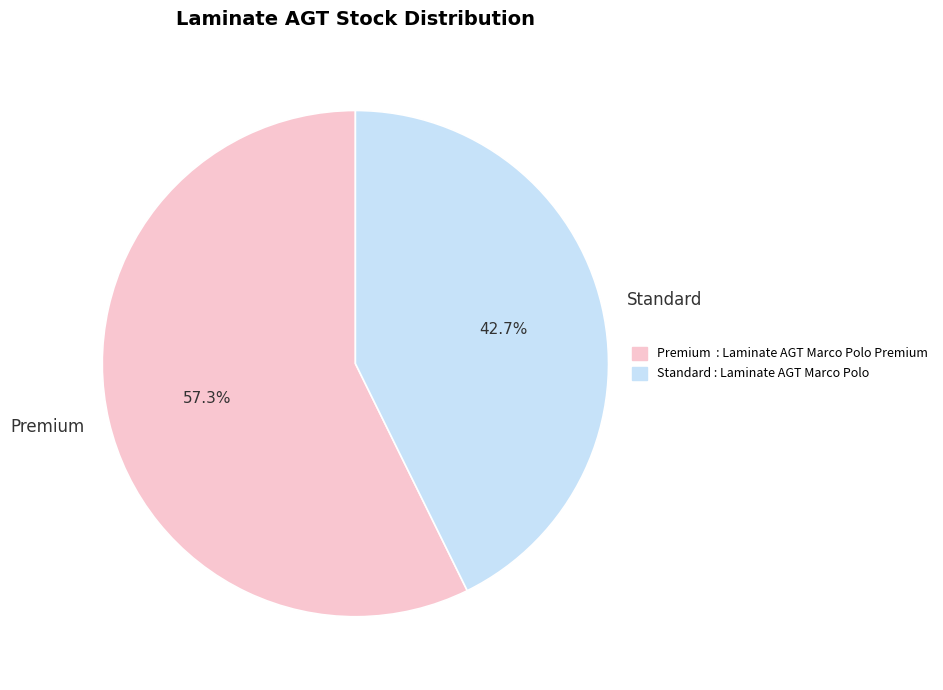

Rank the categories by value from lowest to highest.

Standard, Premium